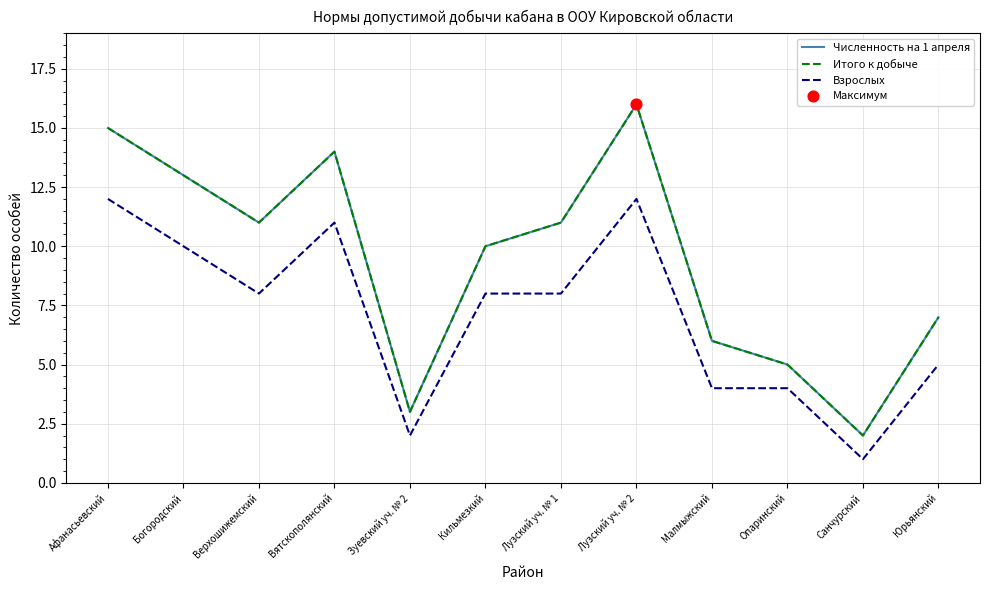

Is this an area chart (filled region under the line)?

No